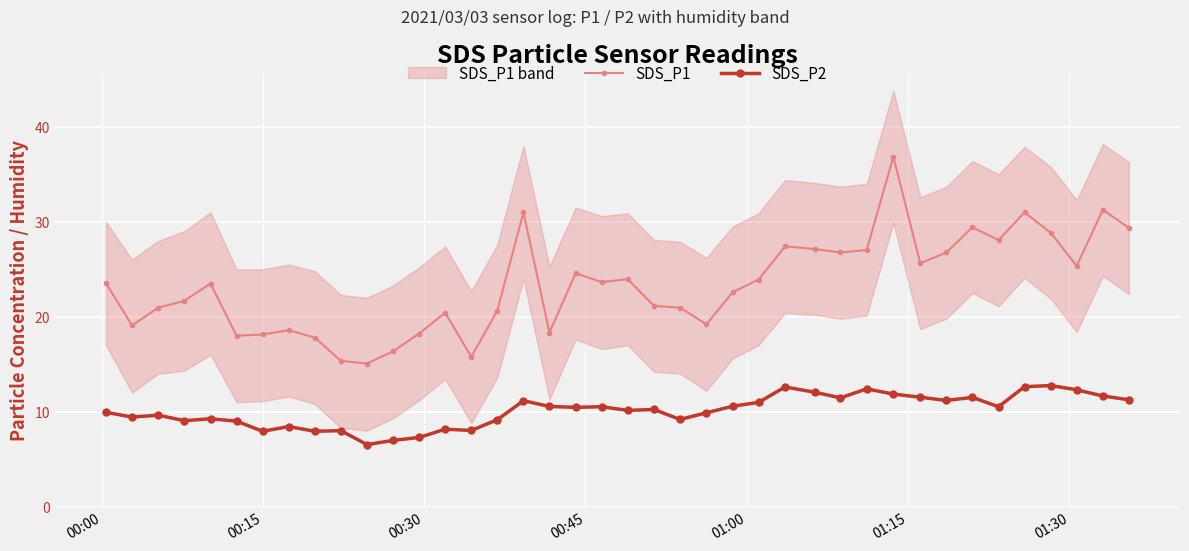

Reading right to left, what are all the values shown in this chart?

SDS_P1: 29.4	31.3	25.4	28.9	31.0	28.1	29.4	26.8	25.6	36.9	27.0	26.8	27.1	27.4	23.9	22.6	19.2	20.9	21.1	23.9	23.6	24.6	18.3	31.0	20.6	15.8	20.4	18.2	16.4	15.1	15.3	17.8	18.6	18.1	18.0	23.5	21.7	20.9	19.1	23.5
SDS_P2: 11.2	11.7	12.3	12.8	12.6	10.5	11.5	11.2	11.5	11.8	12.4	11.4	12.1	12.6	11.0	10.6	9.9	9.2	10.2	10.1	10.5	10.4	10.6	11.2	9.2	8.0	8.2	7.3	7.0	6.5	8.0	7.9	8.4	7.9	9.0	9.2	9.1	9.6	9.4	9.9